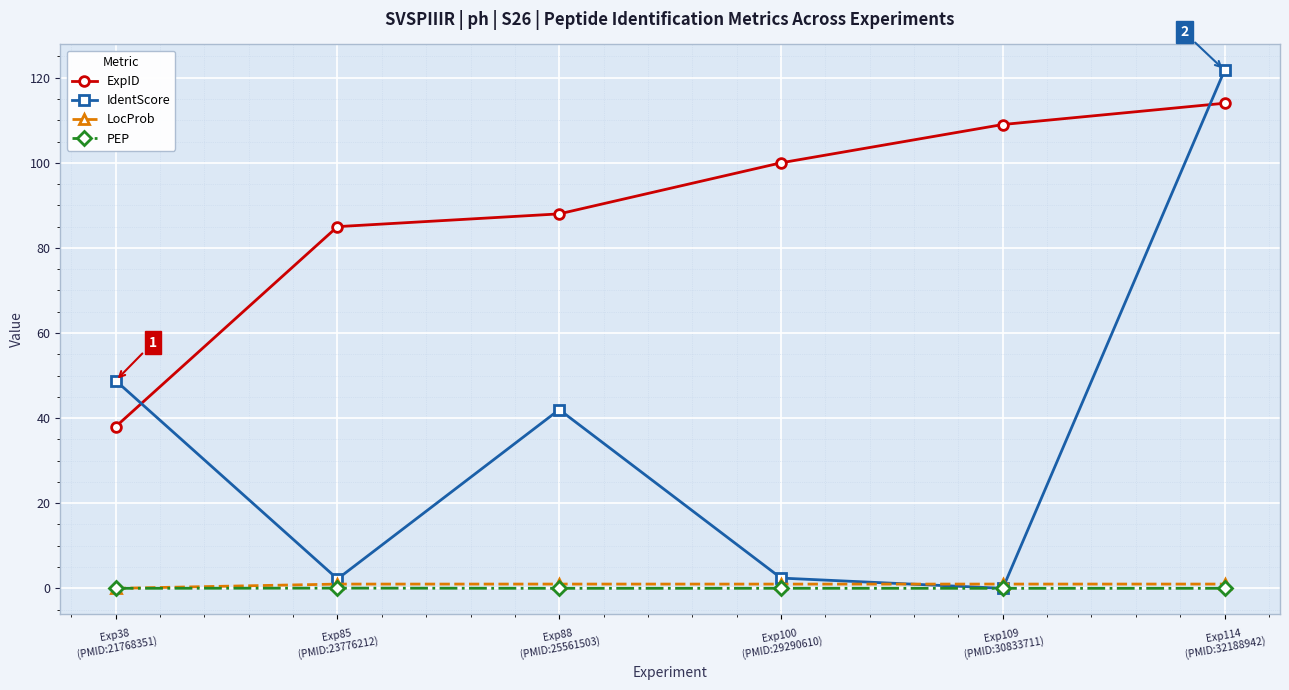

What is the minimum value for ExpID?

38.0